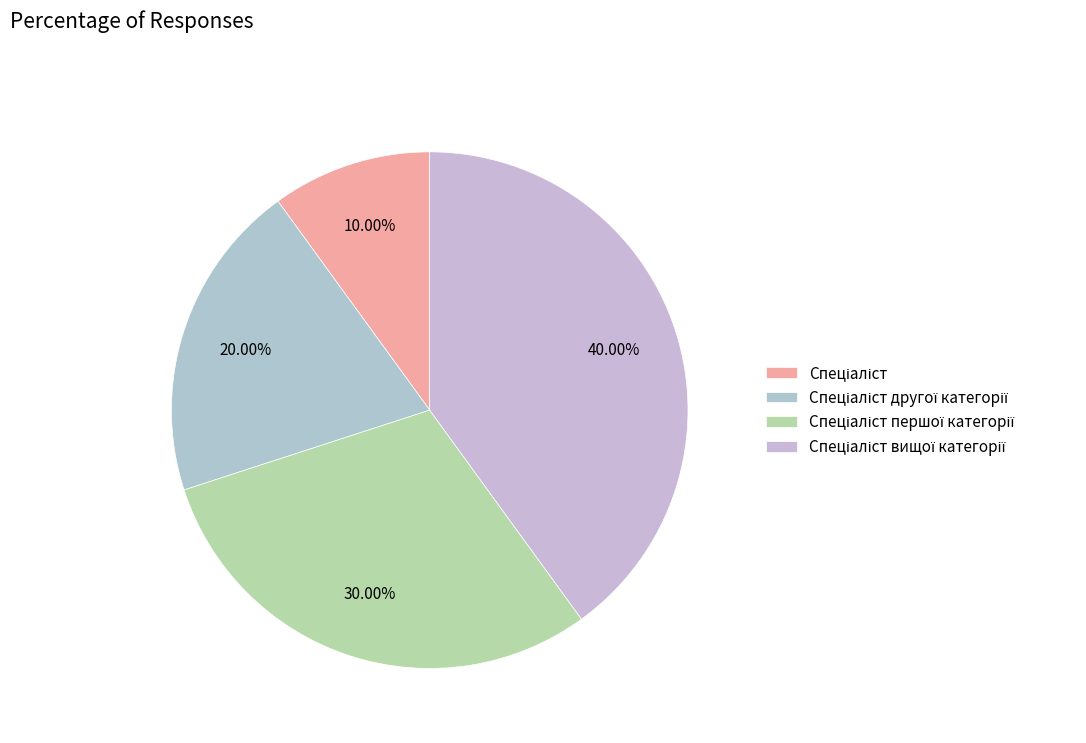

True or false: Спеціаліст accounts for 18% of the total.

False